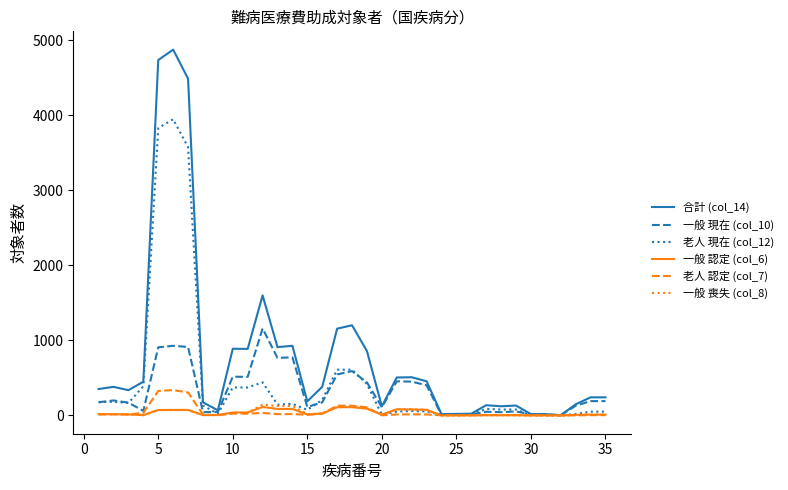

What is the maximum value for 一般 認定 (col_6)?

113.0